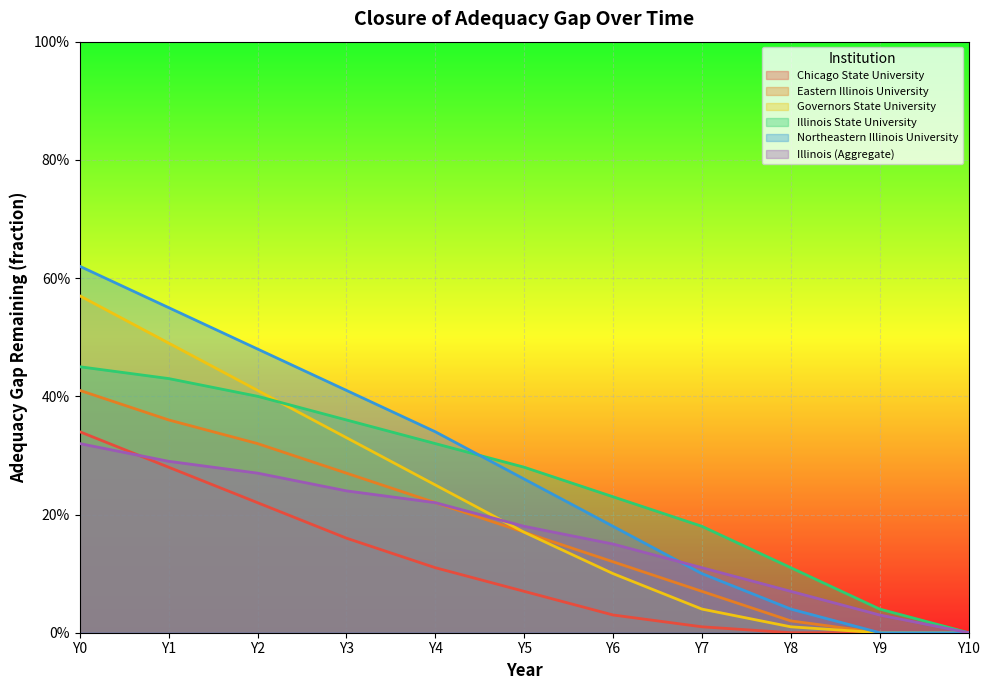

How many intersections are there between Chicago State University and Illinois (Aggregate)?

1